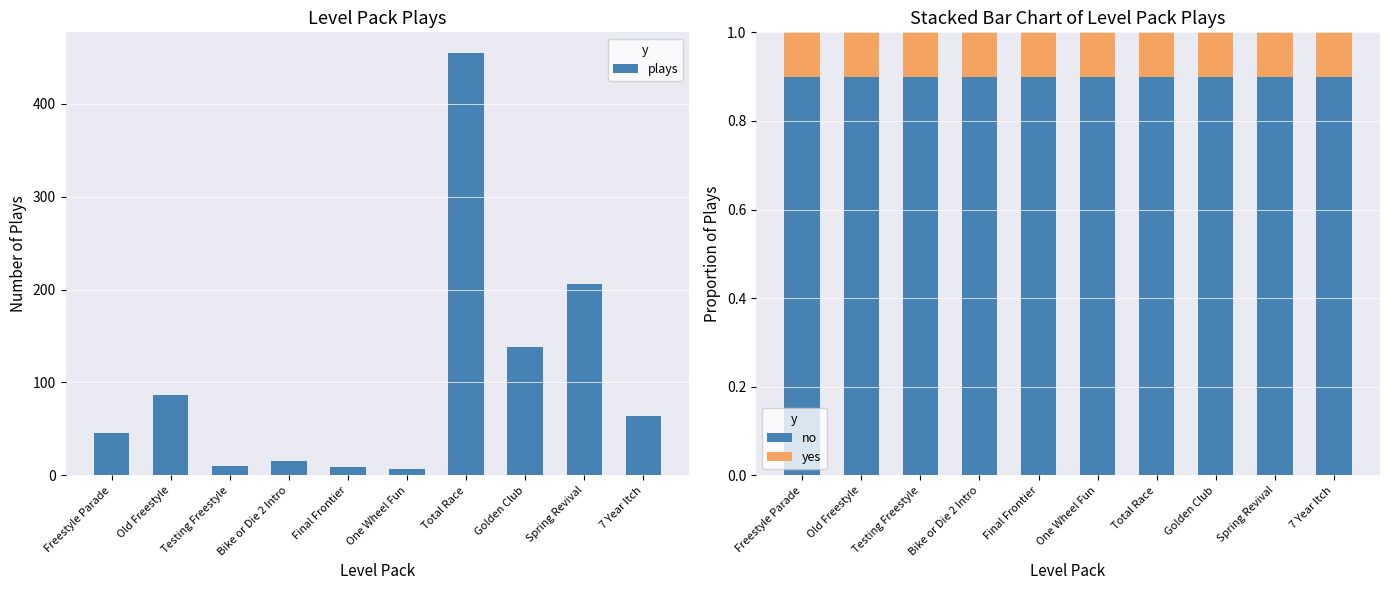

The plays series shows 801.2 at Total Race. True or false?

False